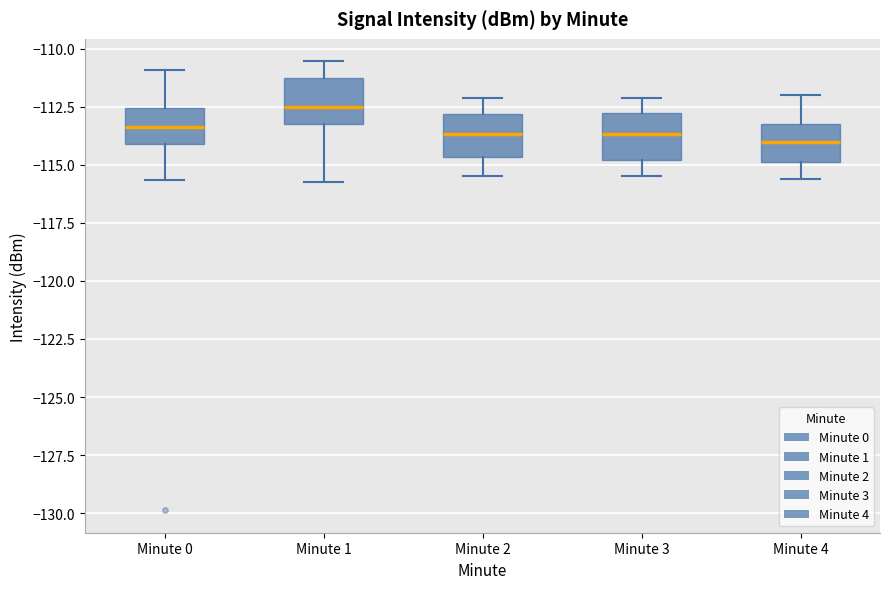

Reading left to right, read every box against the y-axis: the position of its median line, the range the box covers, and the ends of its whiskers. The values are not printed on the chart, so give them approximately, as read against the axis.

Minute 0: median -113.5, box -114.0 to -112.5, whiskers -115.5 to -111.0
Minute 1: median -112.5, box -113.5 to -111.5, whiskers -115.5 to -110.5
Minute 2: median -113.5, box -114.5 to -113.0, whiskers -115.5 to -112.0
Minute 3: median -113.5, box -115.0 to -112.5, whiskers -115.5 to -112.0
Minute 4: median -114.0, box -115.0 to -113.0, whiskers -115.5 to -112.0